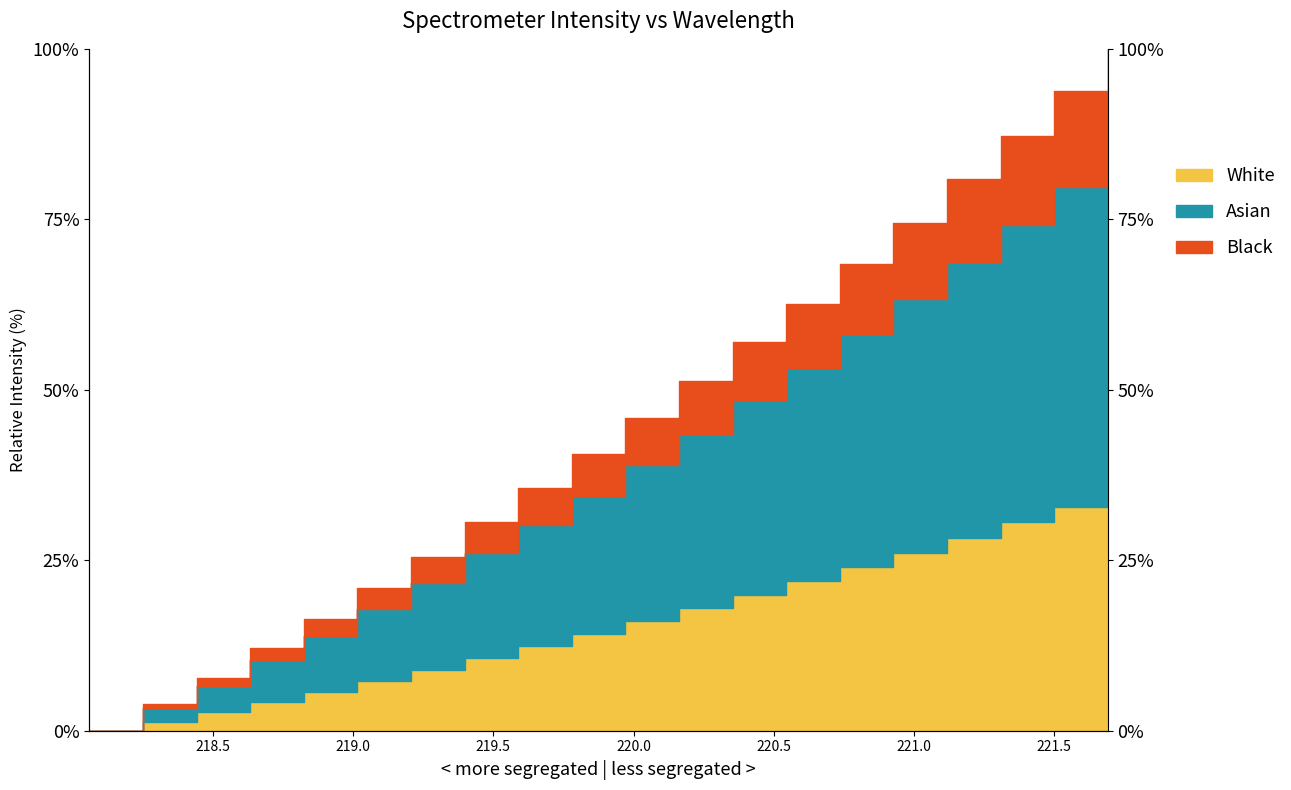

Which category has the lowest value across all series?

218.0596